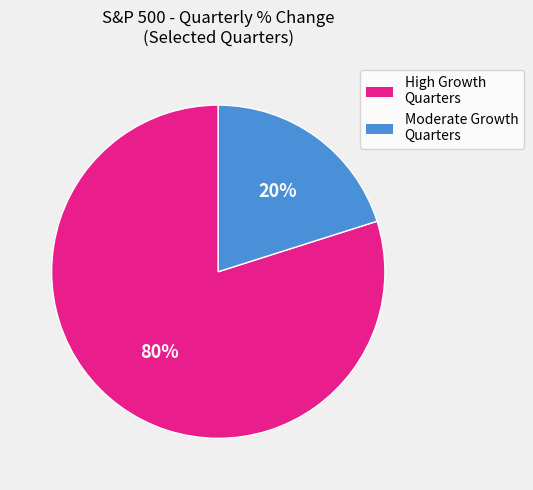

To the nearest percent, what is the difference between the largest and smallest slice percentages?

60%